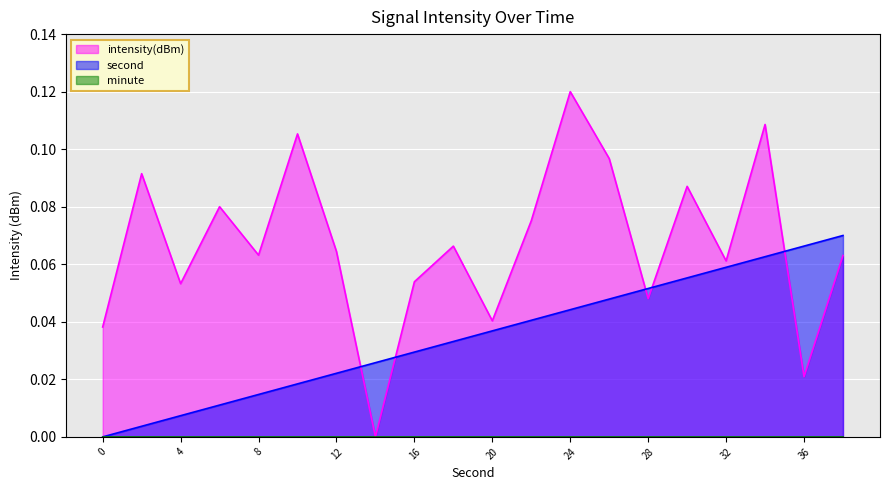

How many interior local valleys does the intensity(dBm) series have?

7